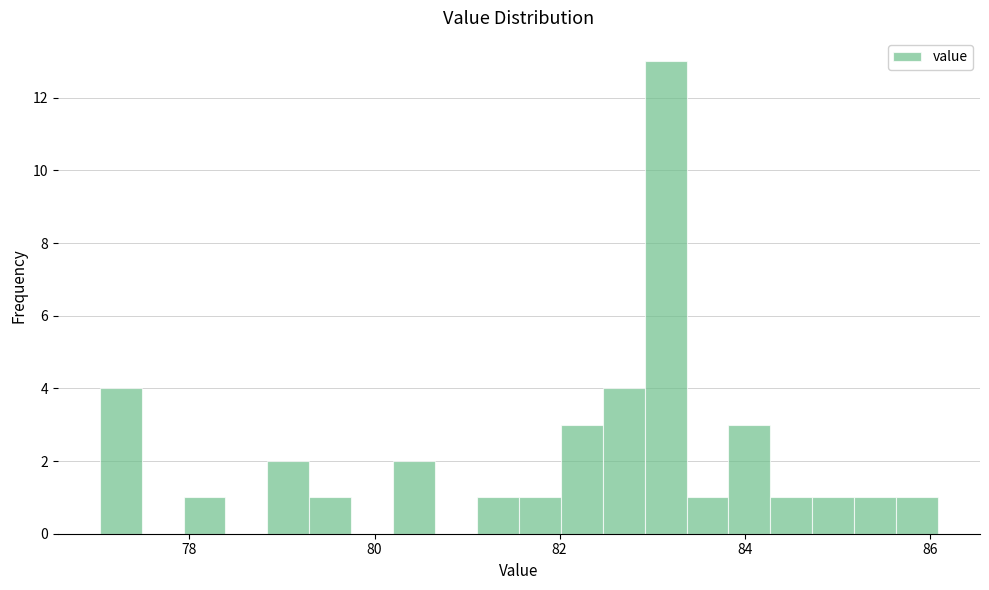

Around what value on the x-axis is the tallest bar? Give the approximate position of its centre, as read against the axis.

83.2